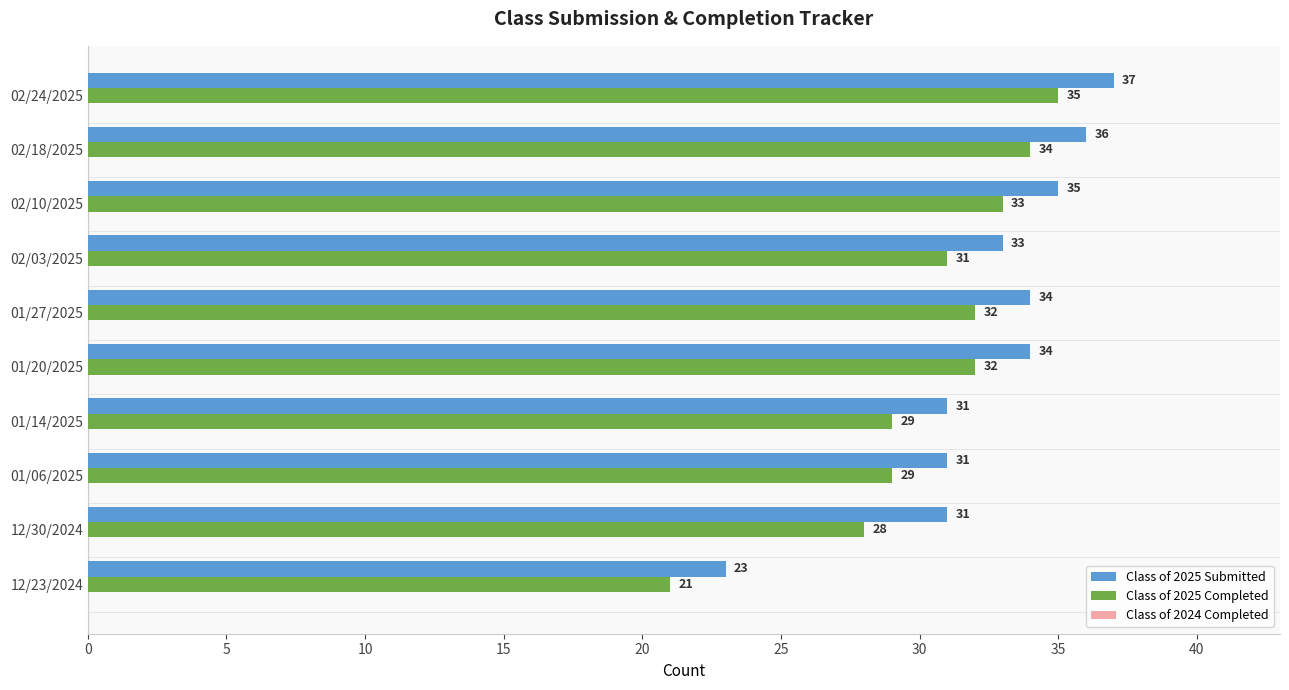

What is the highest value of the Class of 2025 Submitted series?

37